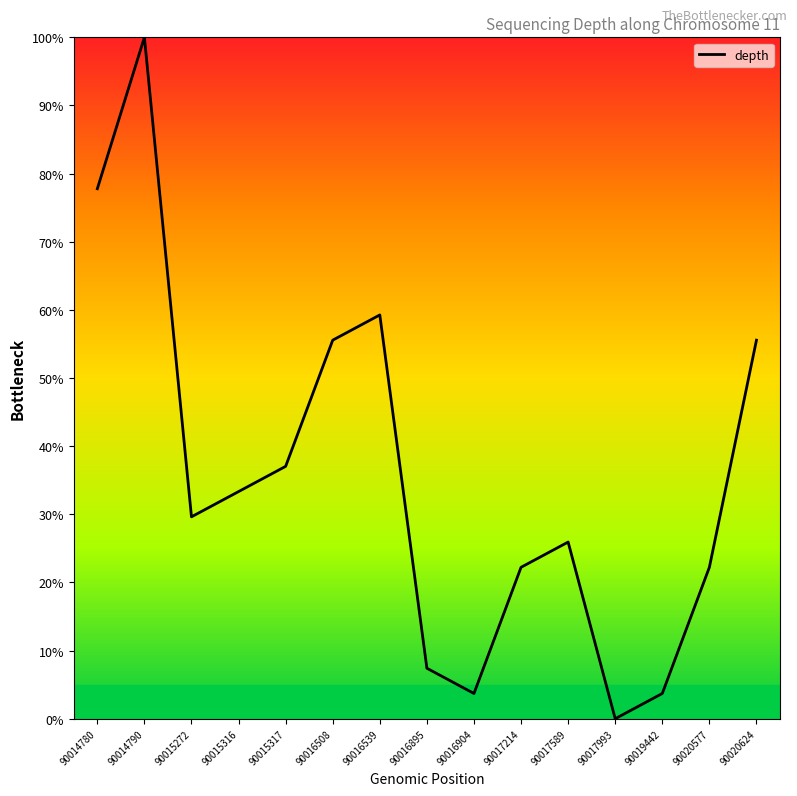

What value does the data have at 90019442?

3.7